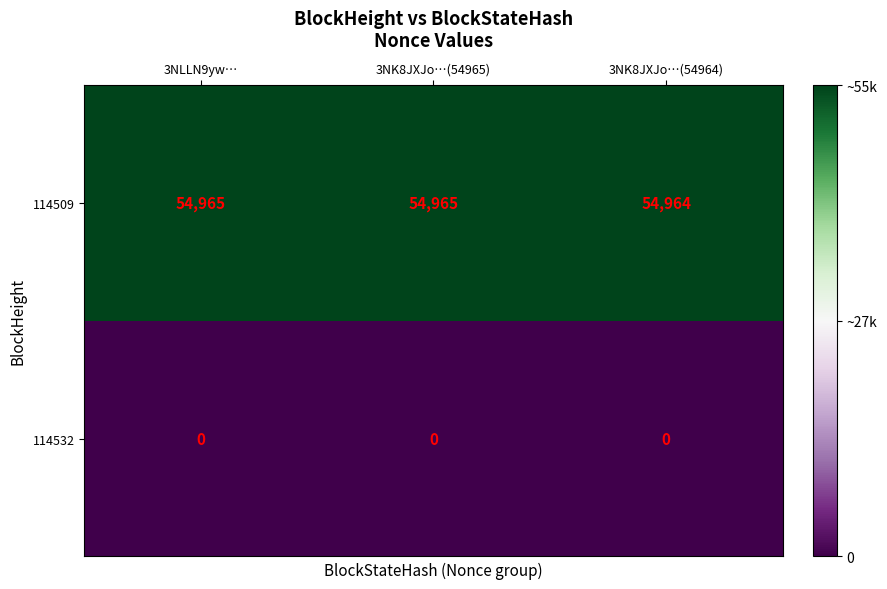

Which series has the widest spread of values?

114509